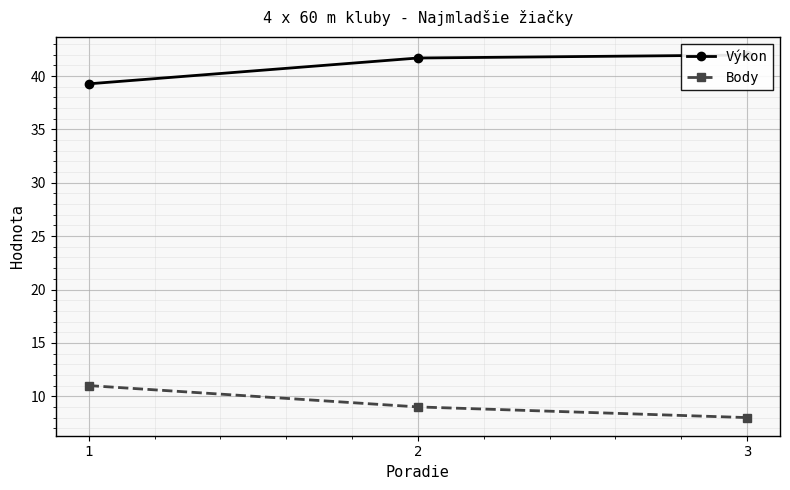

At which category does the chart reach its minimum across all series?

3